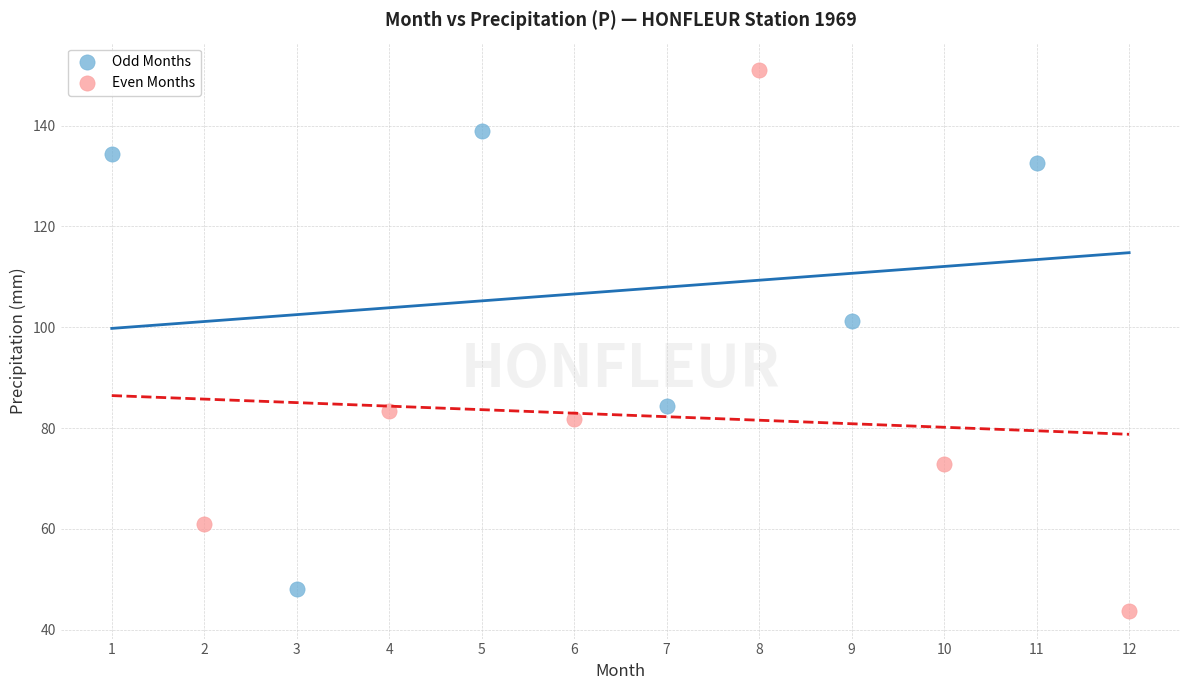

What are all the series names shown in the legend?

Odd Months, Even Months